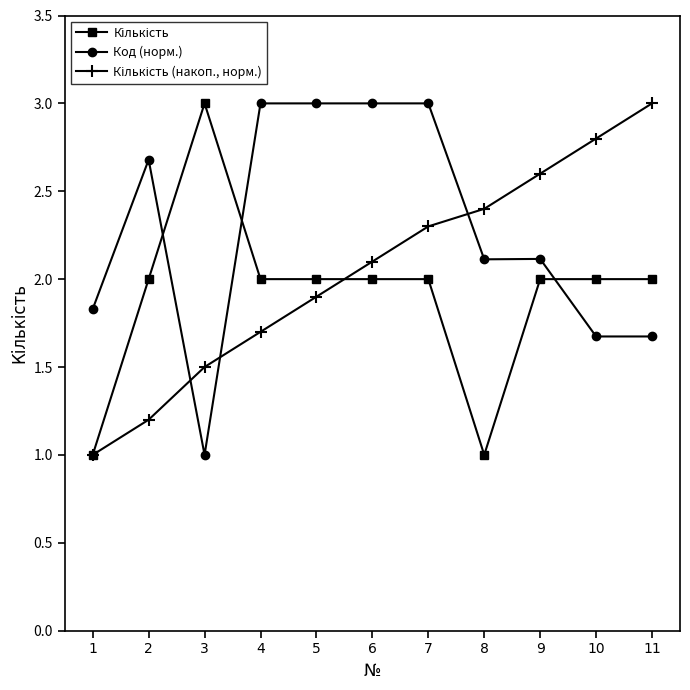

What is the total value across all series at 10?

6.5